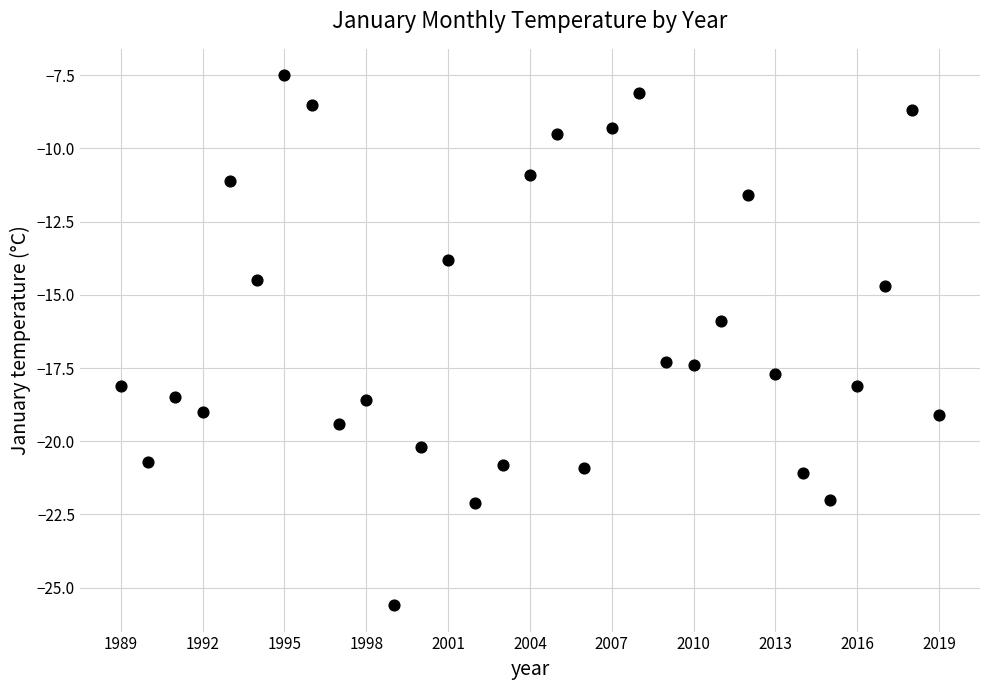

What is the range of Y values (max minus min)?

18.1